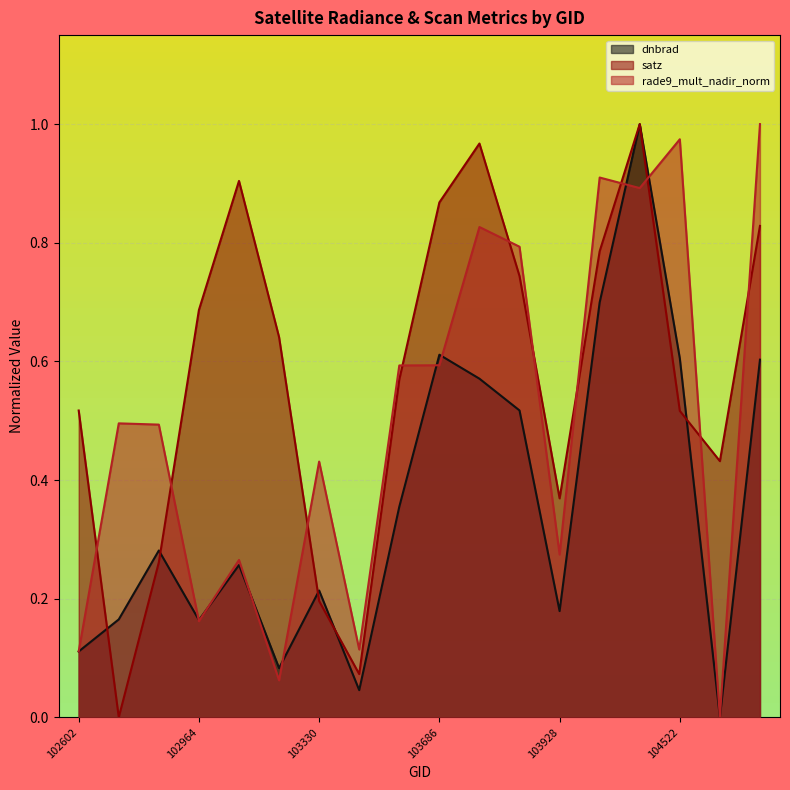

Between which two adjacent categories do dnbrad and rade9_mult_nadir_norm first intersect?

102845 and 102964